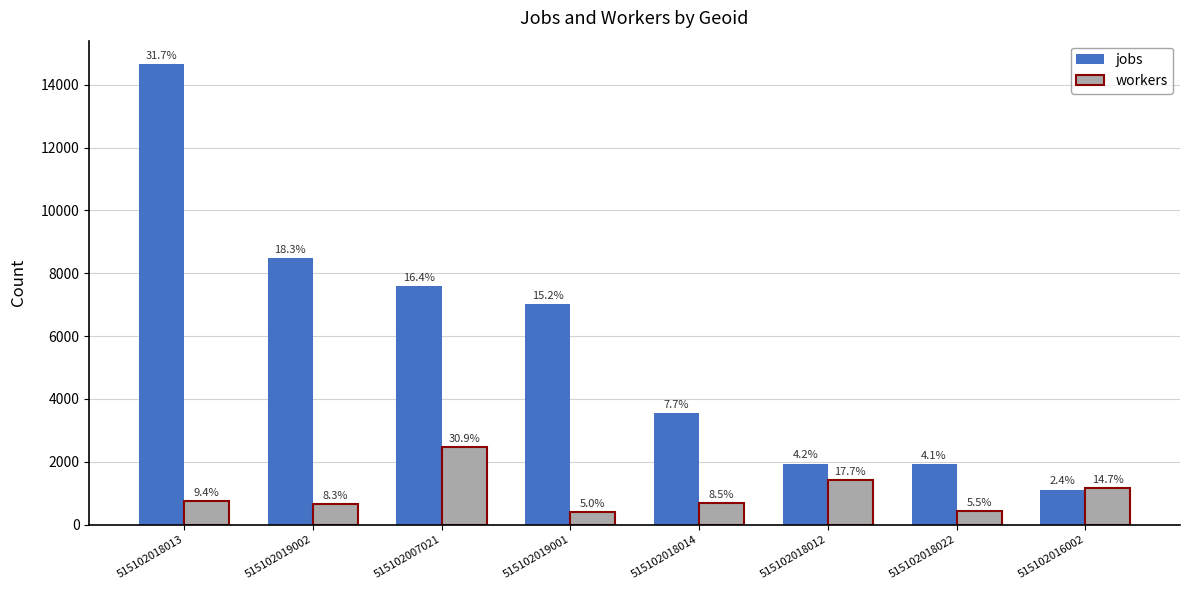

What is the minimum value for workers?

395